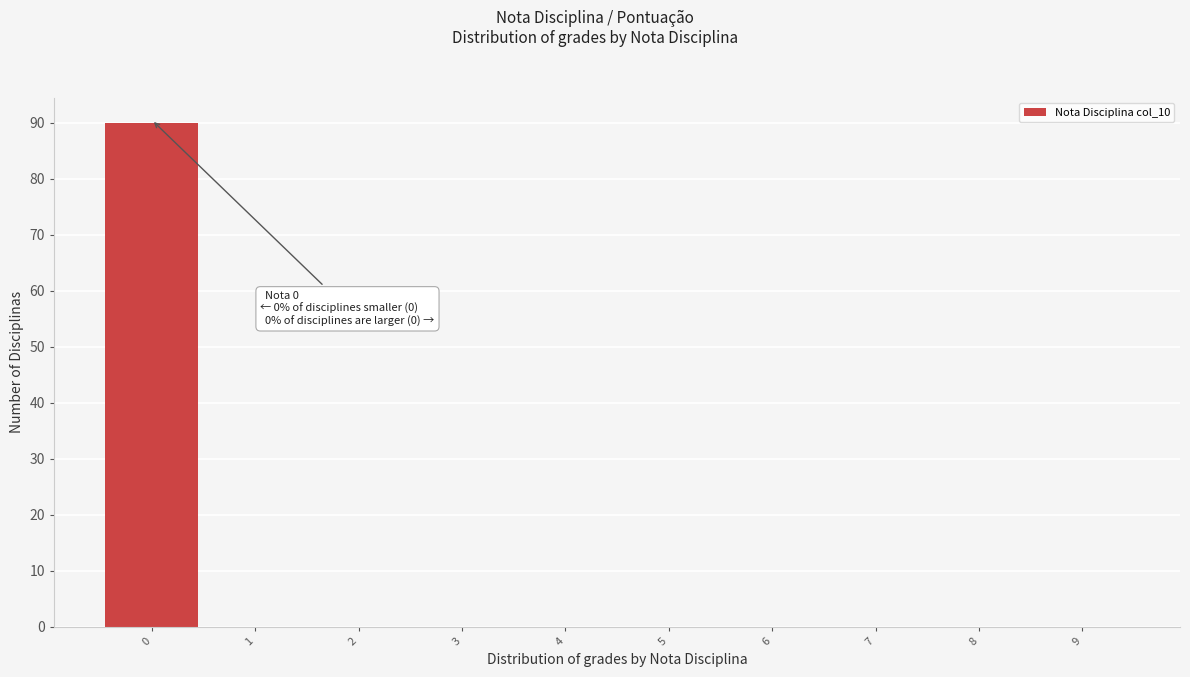

Reading left to right, what are all the values shown in this chart?

0=90	1=0	2=0	3=0	4=0	5=0	6=0	7=0	8=0	9=0